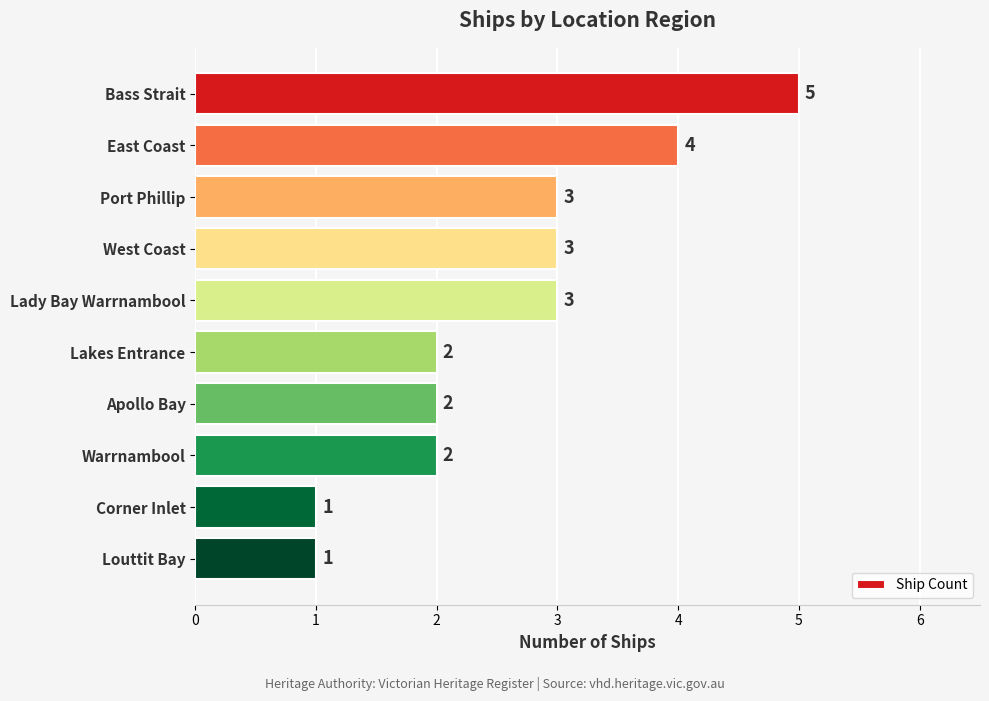

How many values are below 3?

5